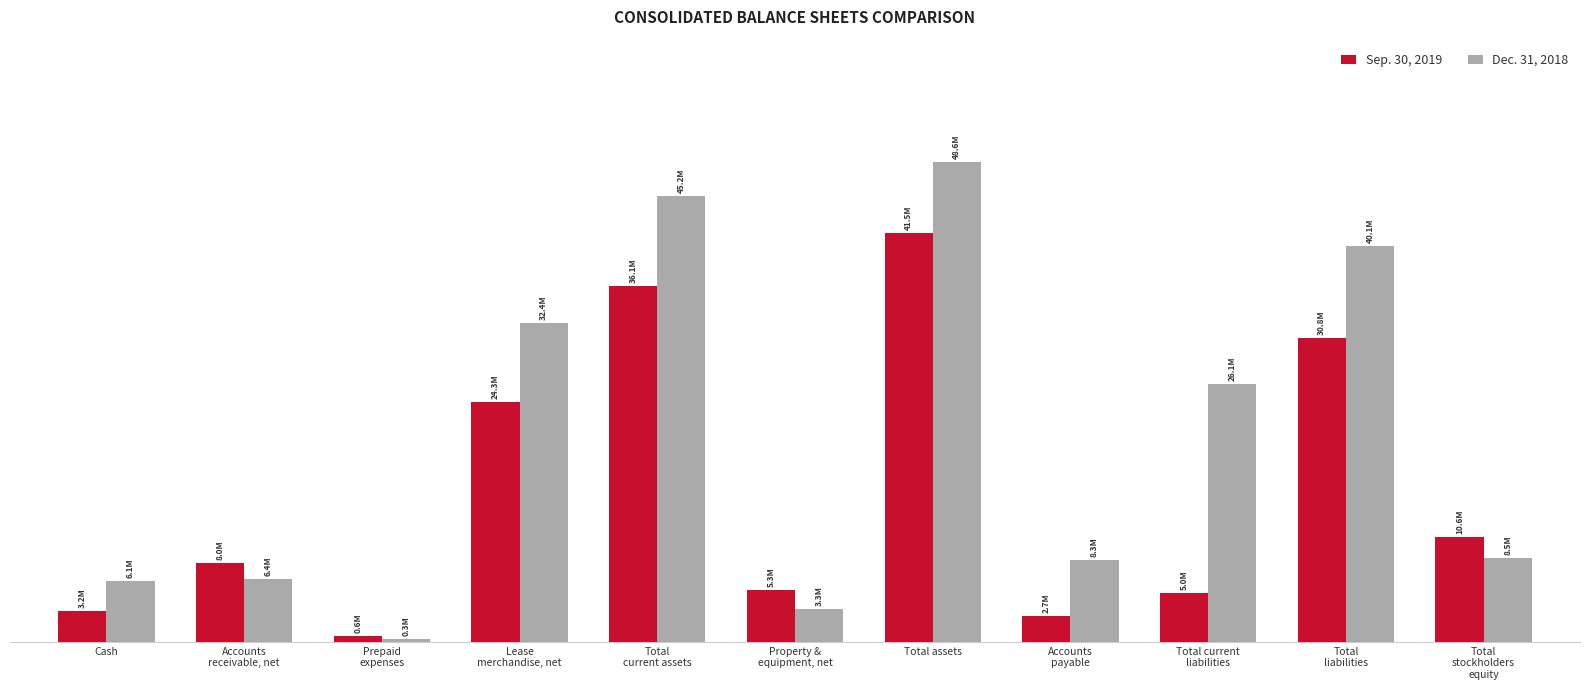

Rank the series by their maximum value, from highest to lowest.

Dec. 31, 2018, Sep. 30, 2019